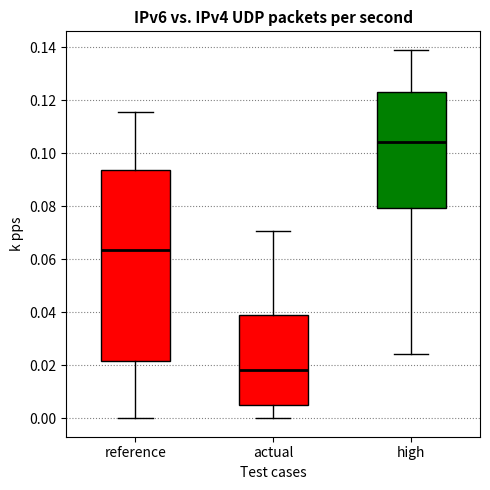

Where does the upper whisker of the box for high end on the y-axis? The values are not printed on the chart, so give them approximately, as read against the axis.

0.140